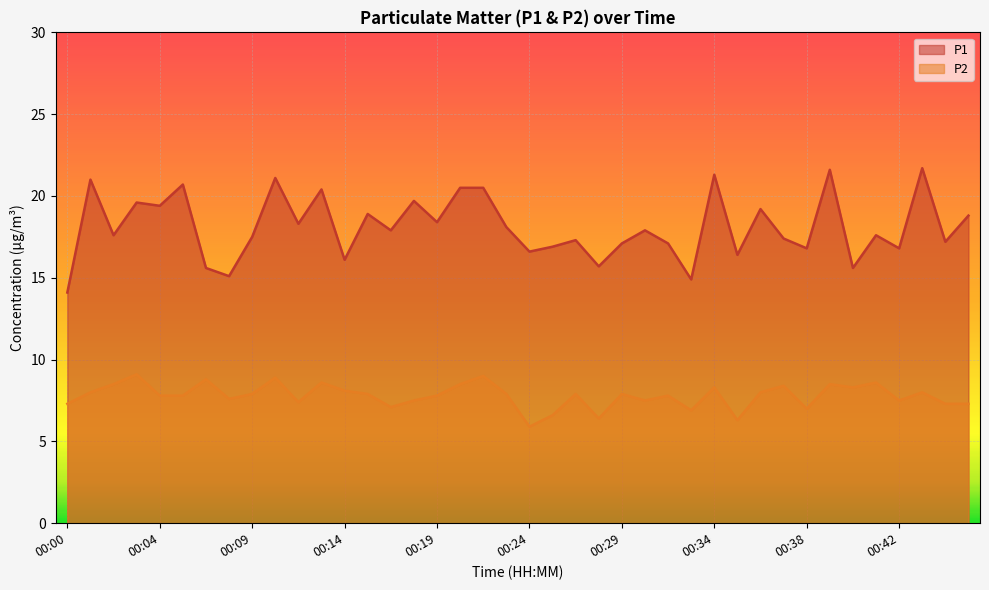

How many distinct data groups are displayed?

2